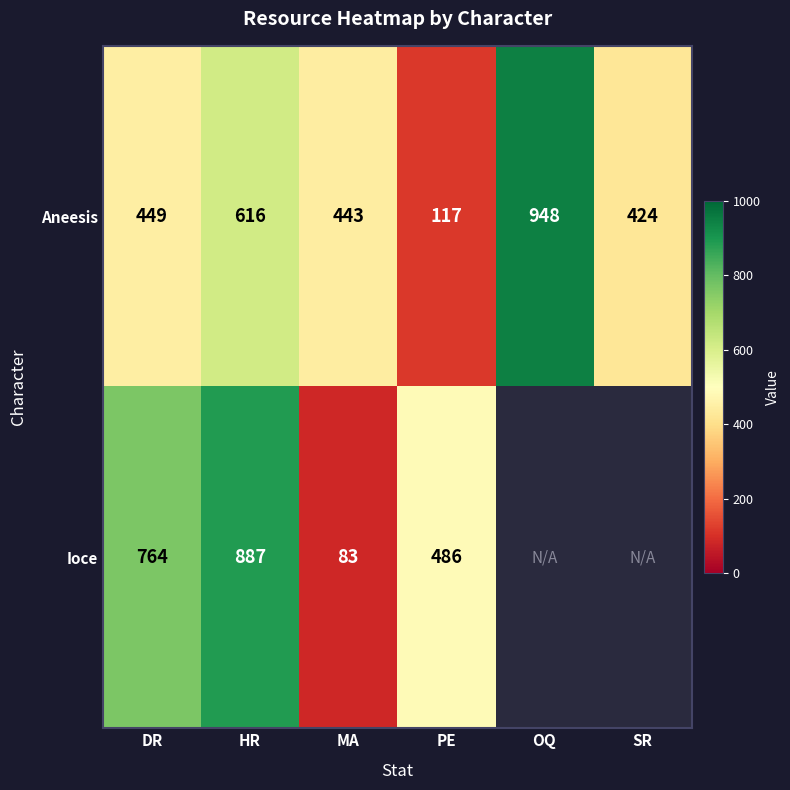

Rank the categories by Aneesis value from highest to lowest.

OQ, HR, DR, MA, SR, PE